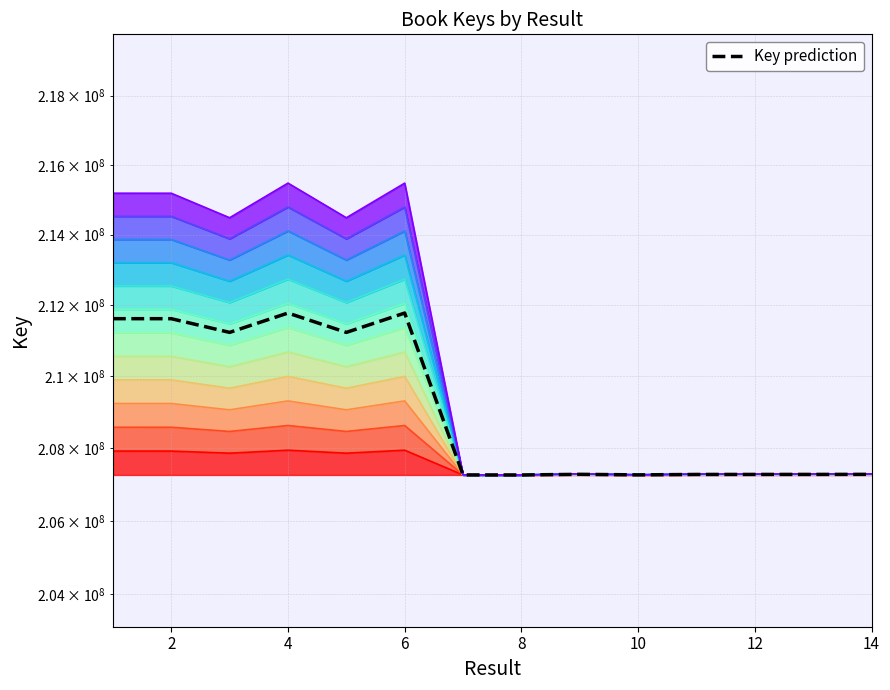

True or false: the data shows 207266725.2 at 12.

True